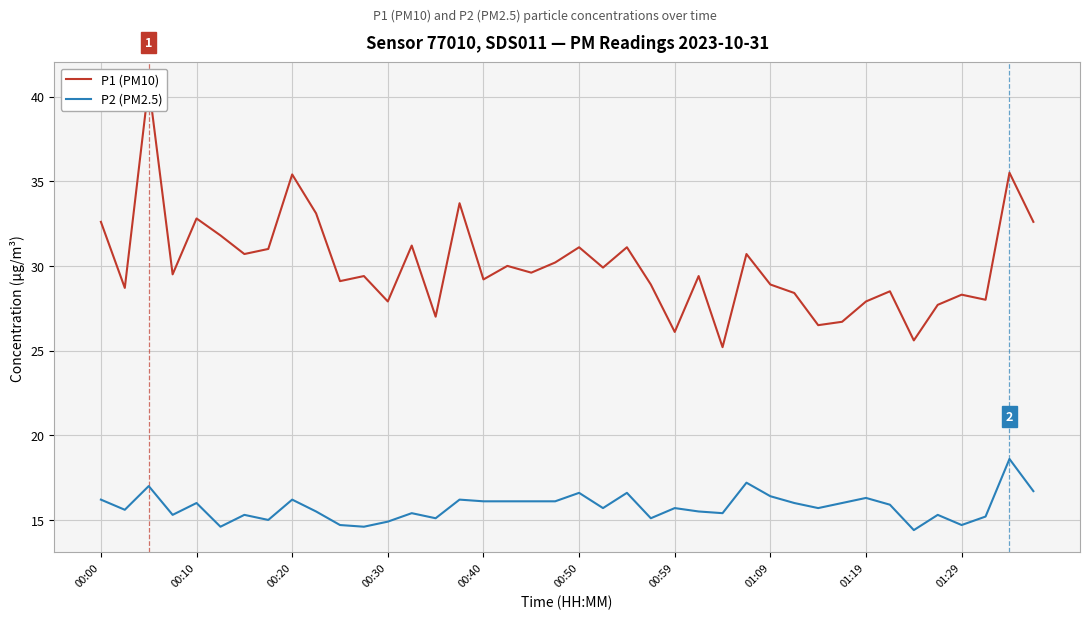

What is the minimum value for P2 (PM2.5)?

14.4